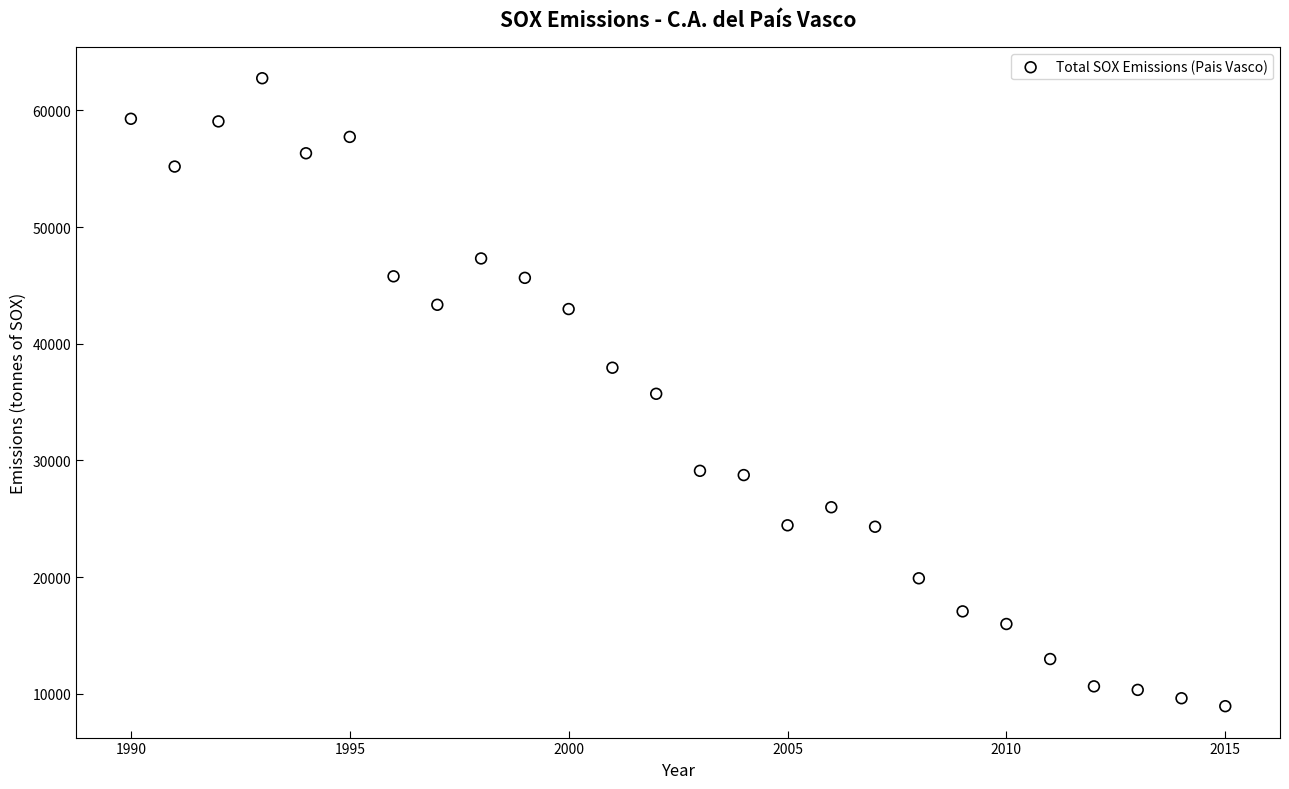

What is the range of Y values (max minus min)?

53813.4